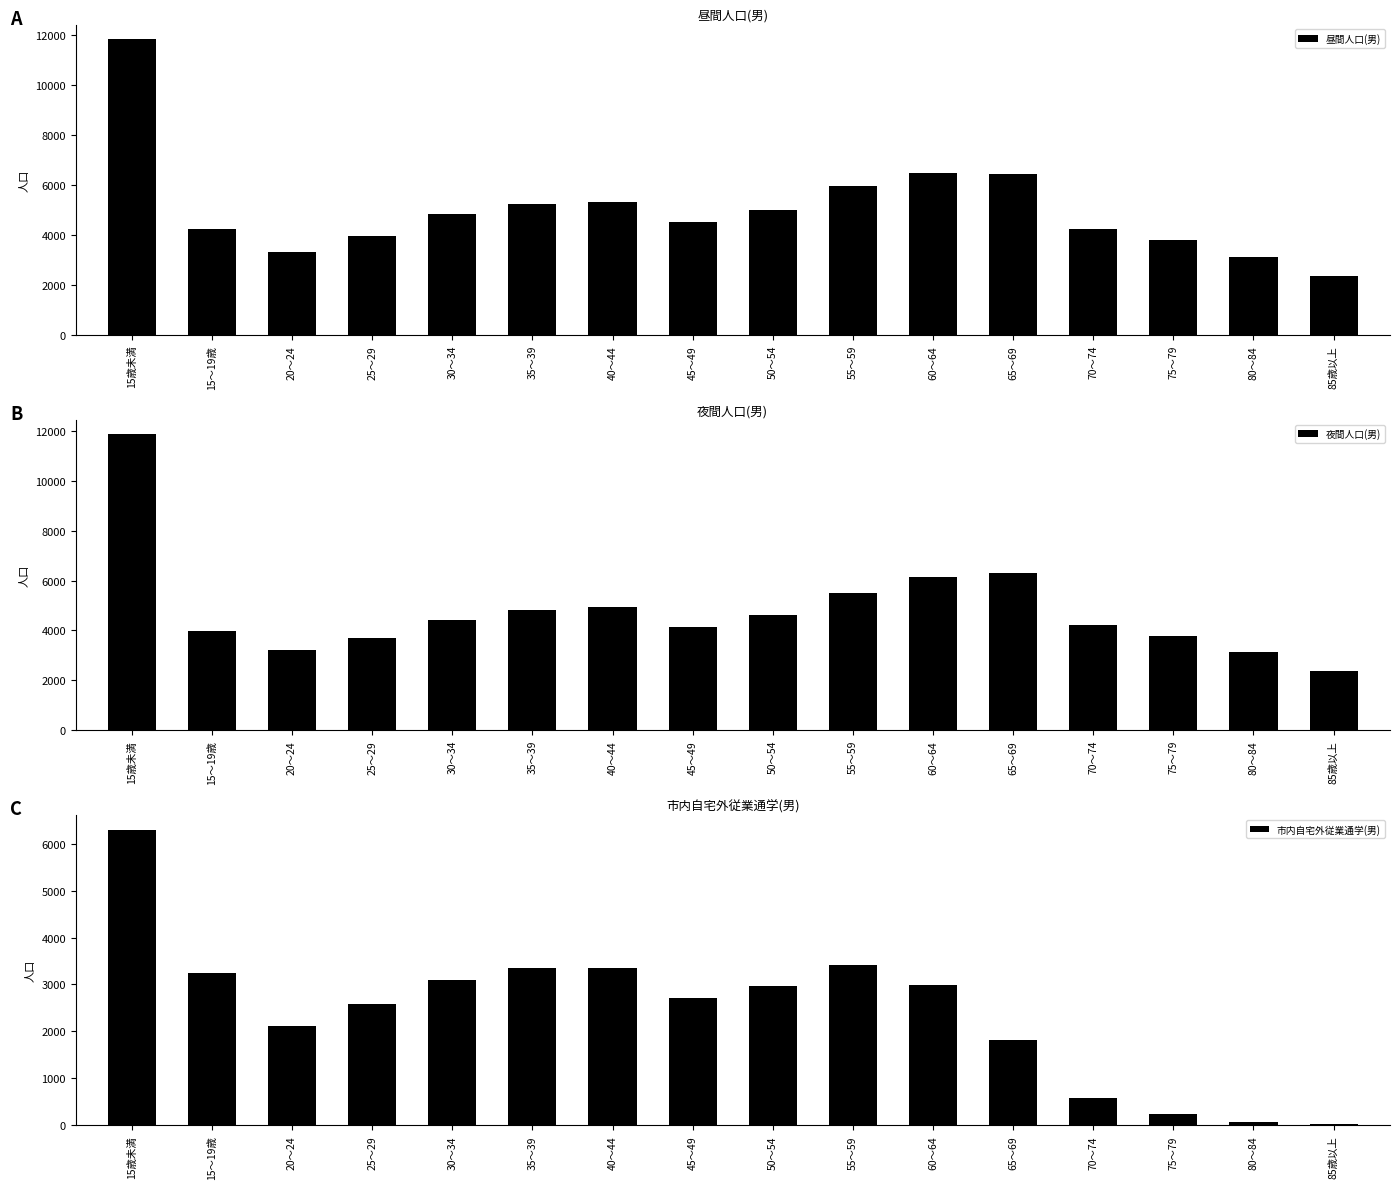

The 昼間人口(男) series shows 1345 at 45～49. True or false?

False